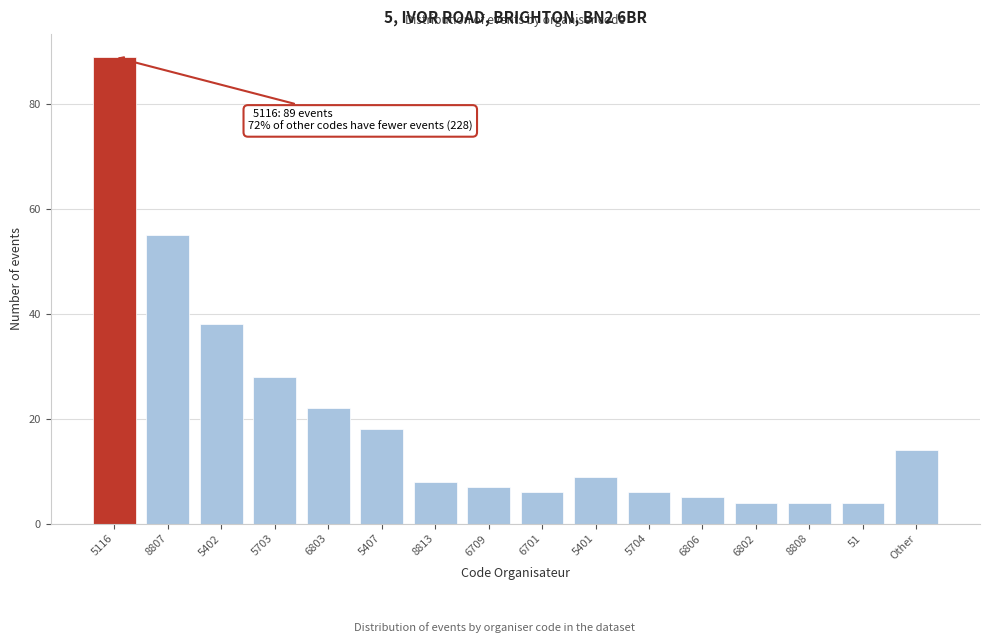

Reading left to right, extract all data points from this chart.

89	55	38	28	22	18	8	7	6	9	6	5	4	4	4	14